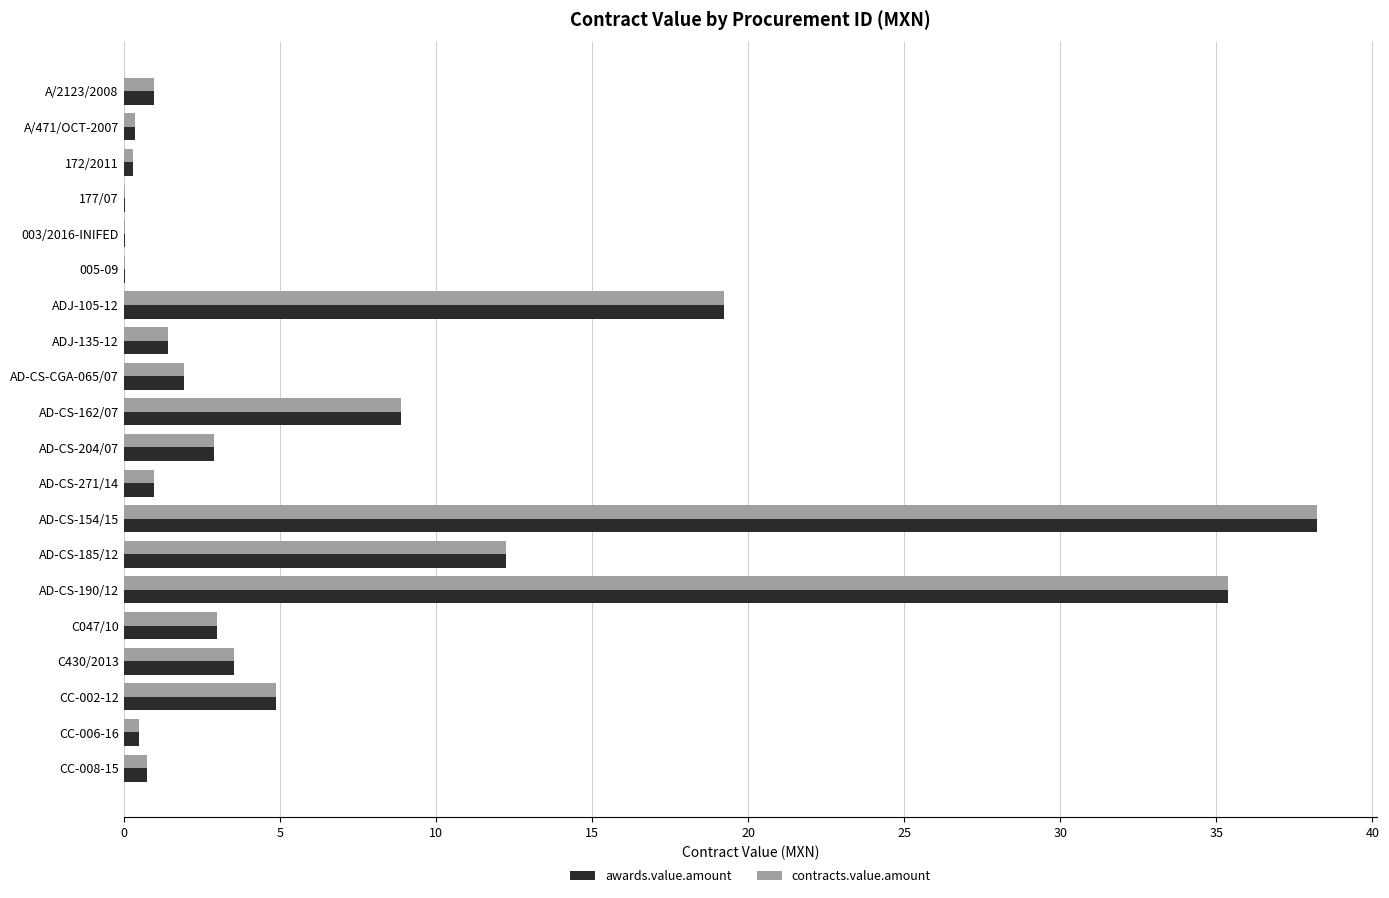

At which category is the sum across all series the highest?

AD-CS-154/15